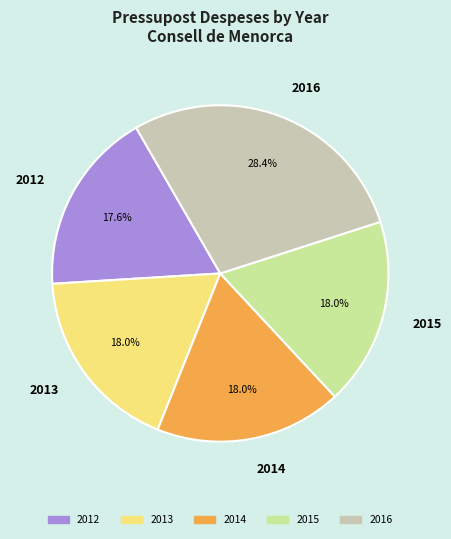

Approximately how many times larger is the value at 2013 compared to 2015?

1.0